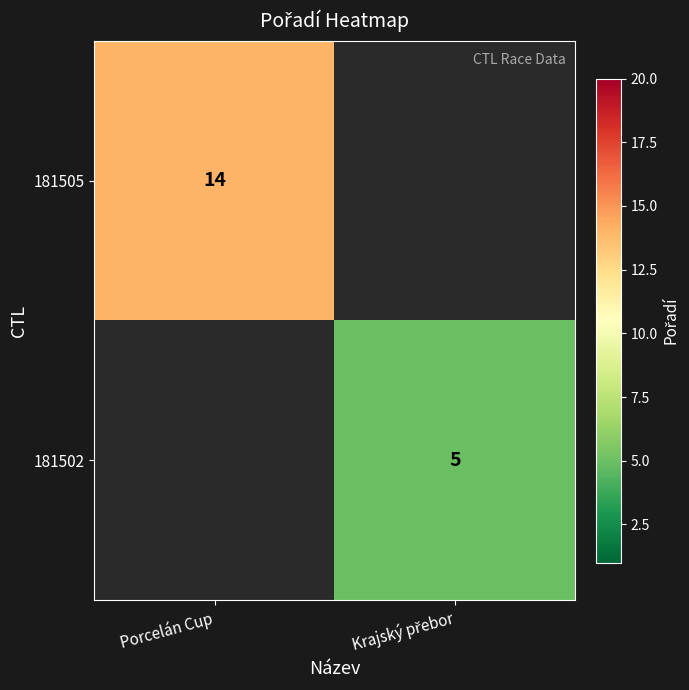

The 181505 series shows 14 at Porcelán Cup. True or false?

True